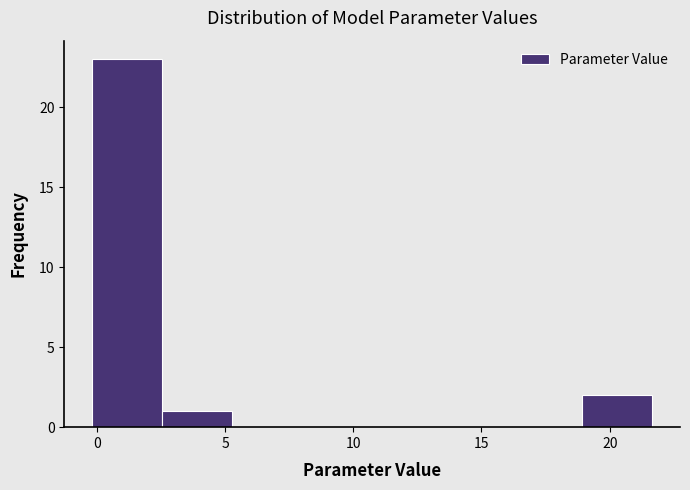

Reading left to right, list every bar in this chart as the range it spans on the x-axis followed by its height. Neither the bar edges nor the heights are printed on the chart, so give them approximately, as read against the axes.

0.0 to 2.5: 23
2.5 to 5.5: 1
5.5 to 8.0: 0
8.0 to 10.5: 0
10.5 to 13.5: 0
13.5 to 16.0: 0
16.0 to 19.0: 0
19.0 to 21.5: 2